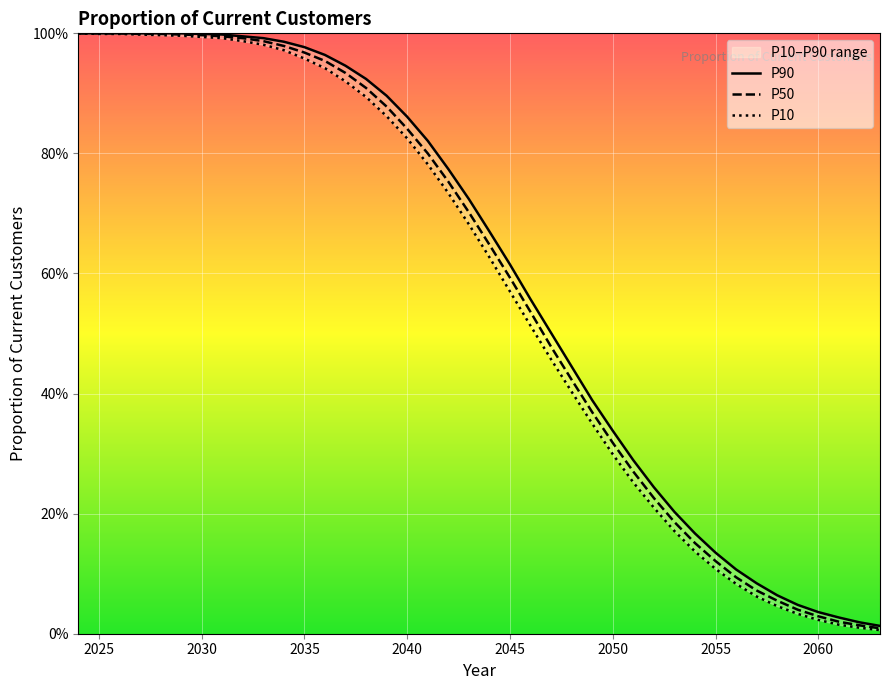

Is the value of P10 at 2060 greater than the value of P90 at 2053?

No